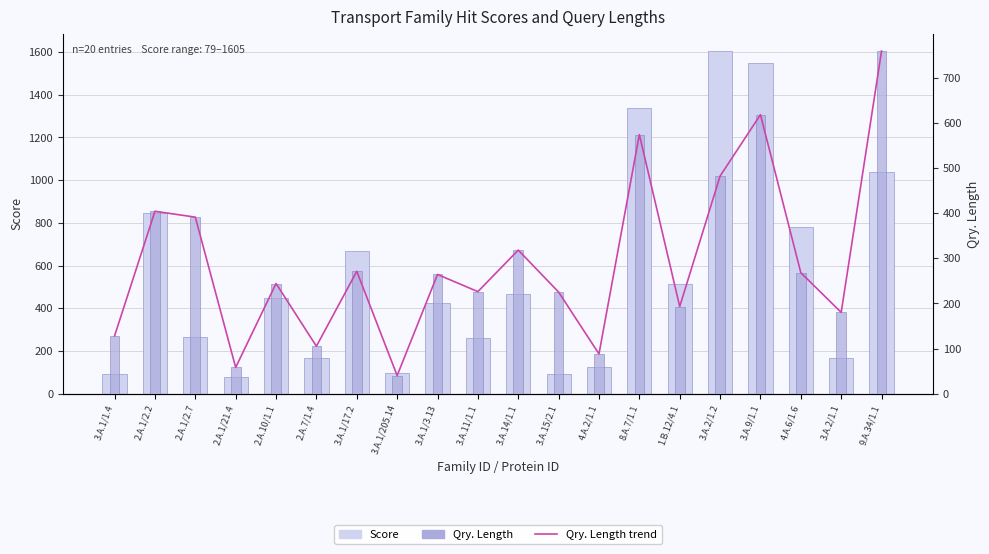

At which label does Qry. Length reach its minimum?

3.A.1/205.14